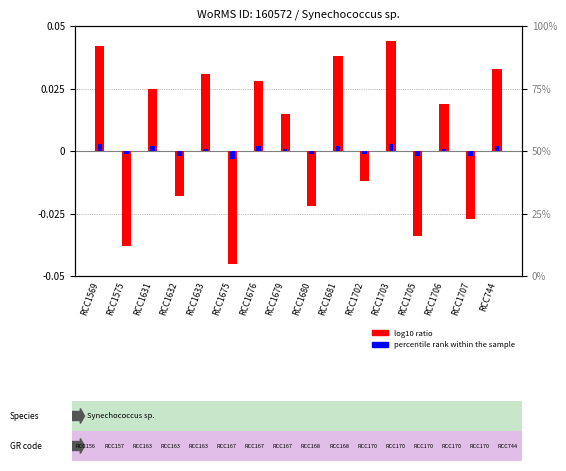

Which series has the widest spread of values?

log10 ratio